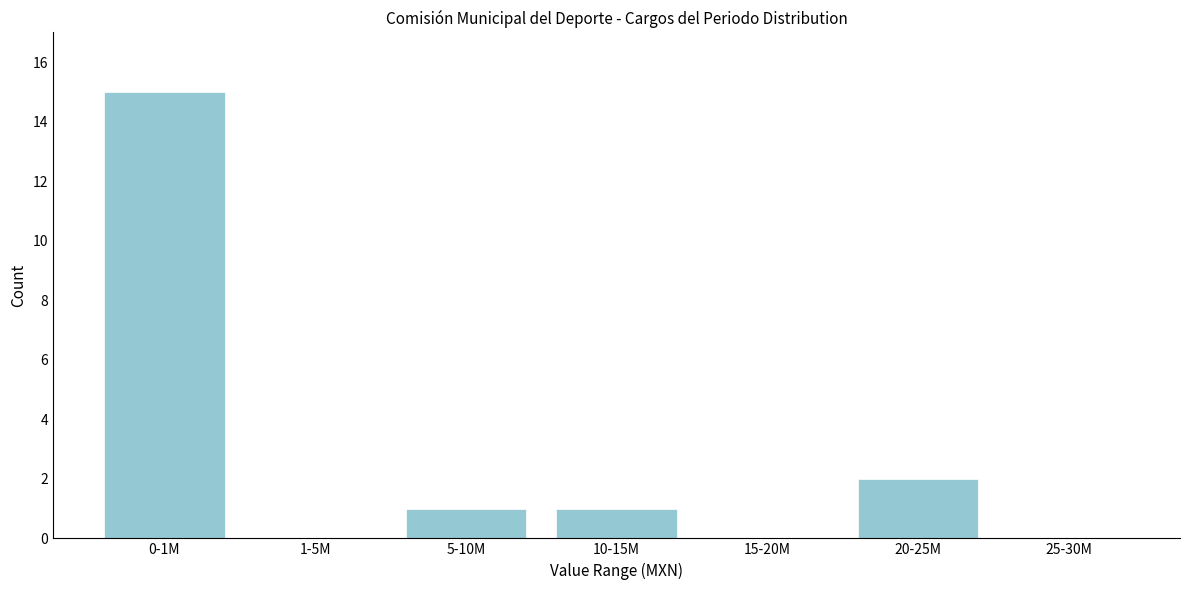

Reading right to left, list all the values displayed in this chart.

25-30M=0	20-25M=2	15-20M=0	10-15M=1	5-10M=1	1-5M=0	0-1M=15